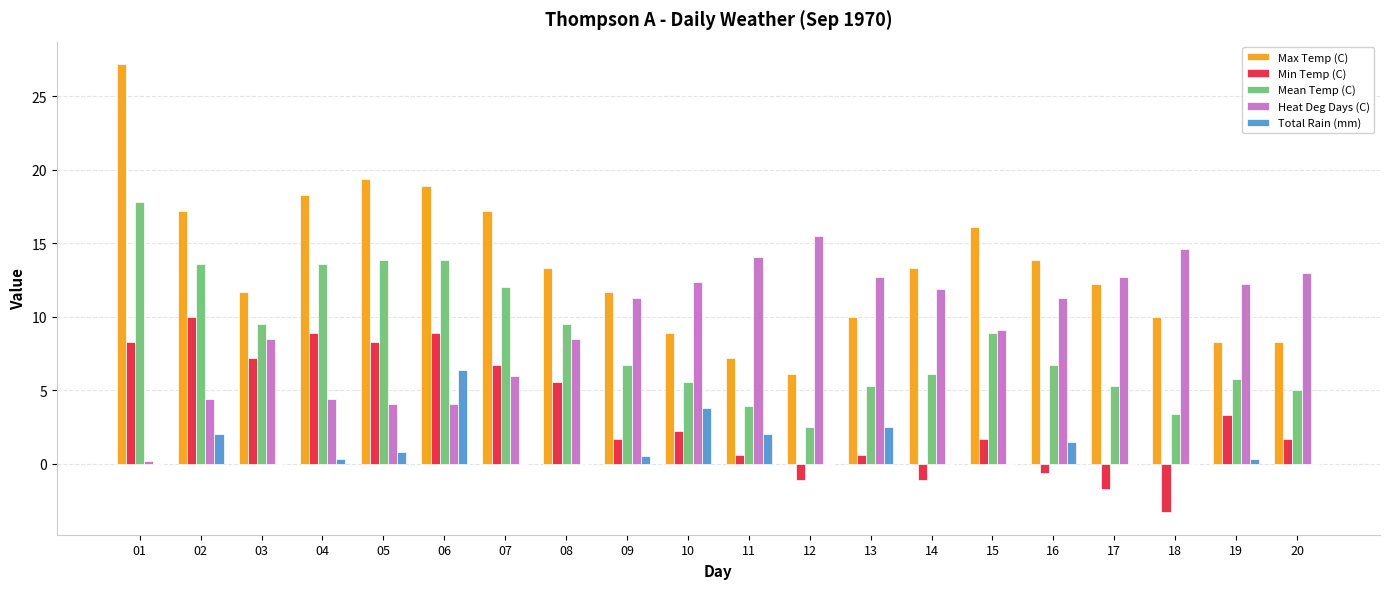

What is the highest value of the Total Rain (mm) series?

6.4